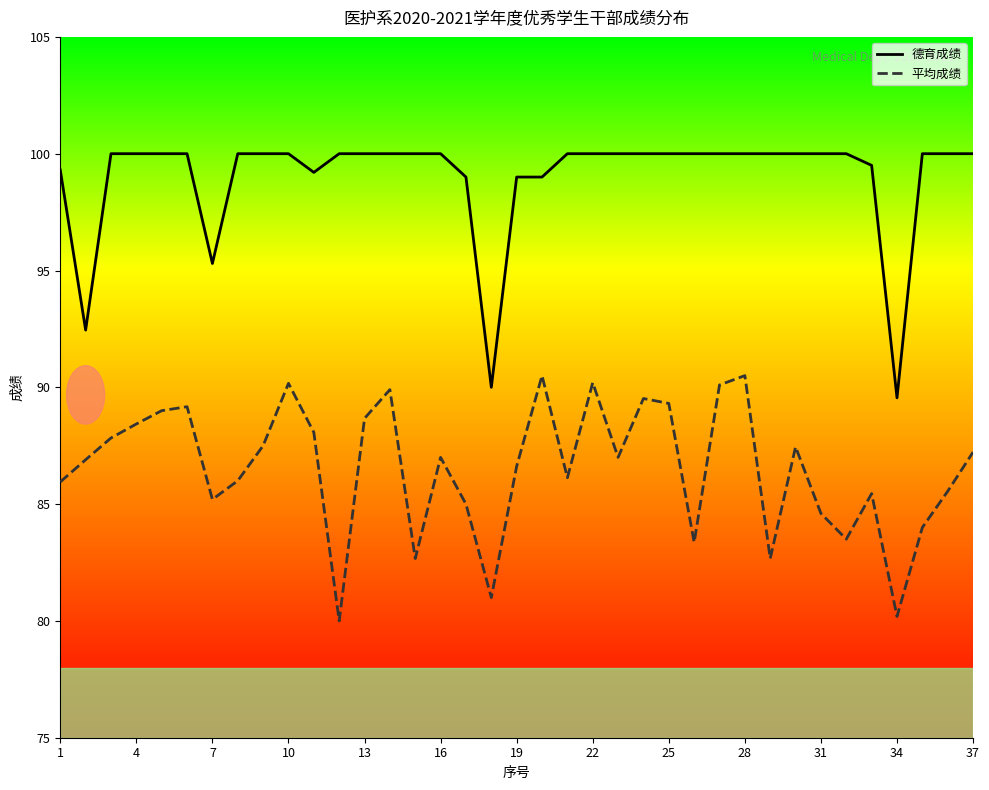

Which series has the largest total across all categories?

德育成绩